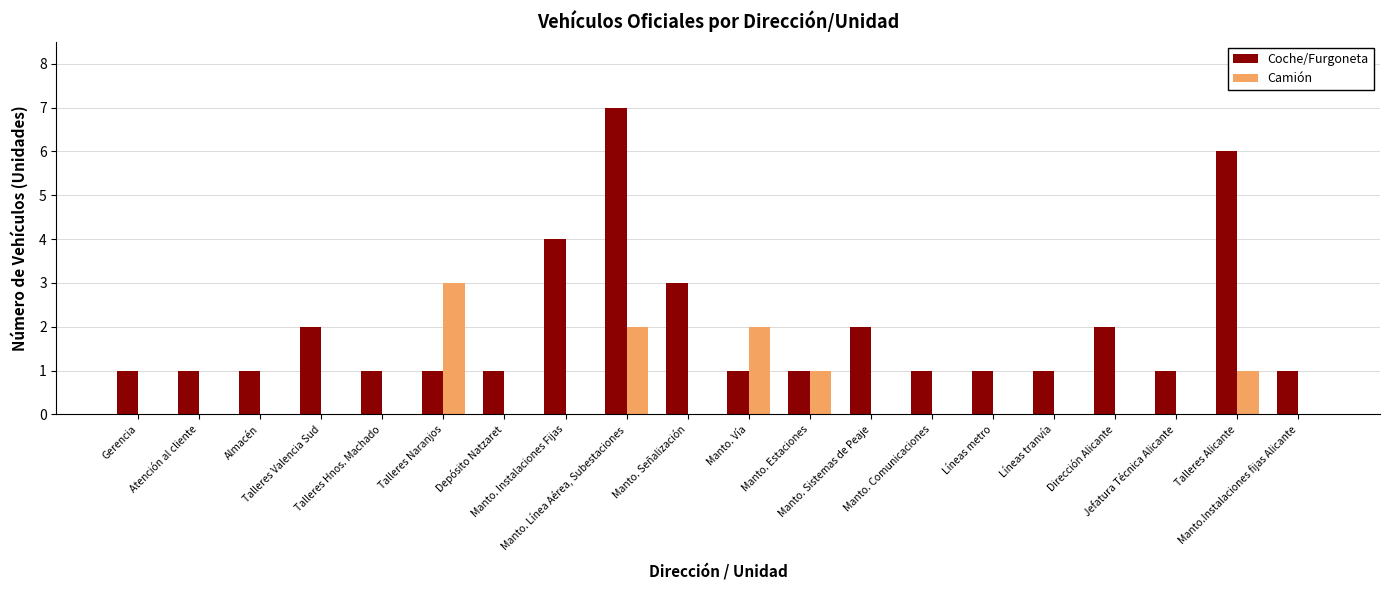

Is it true that Coche/Furgoneta equals 1 at Líneas metro?

True